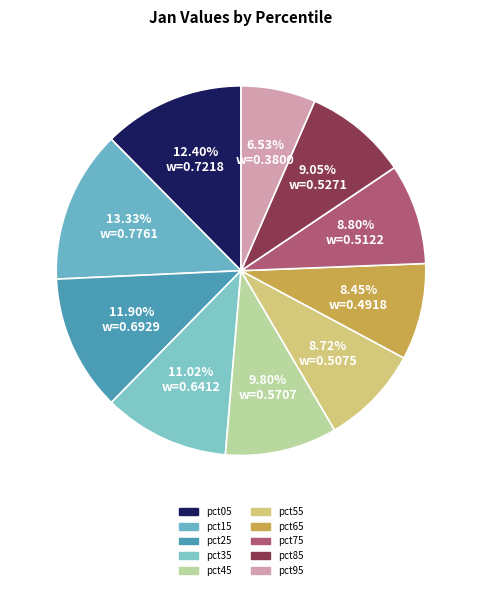

How many slices are in this pie chart?

10